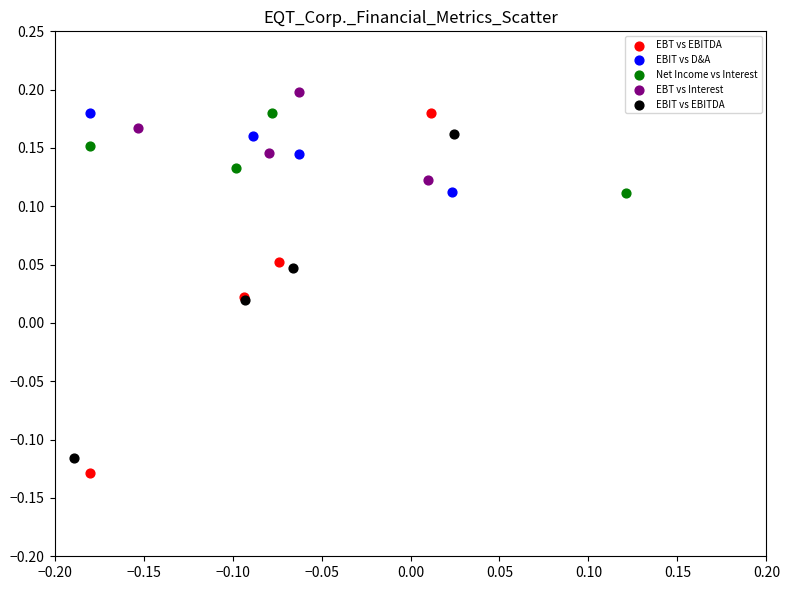

Which series has the widest spread of Y values?

EBT vs EBITDA